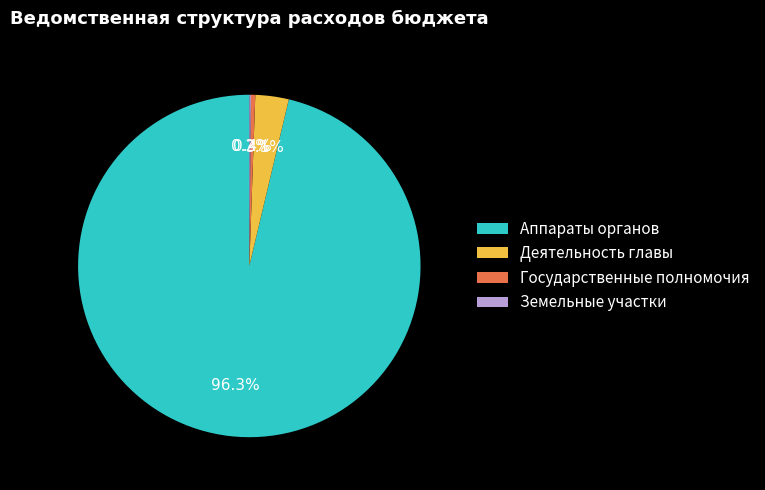

Which slice is the largest?

Аппараты органов